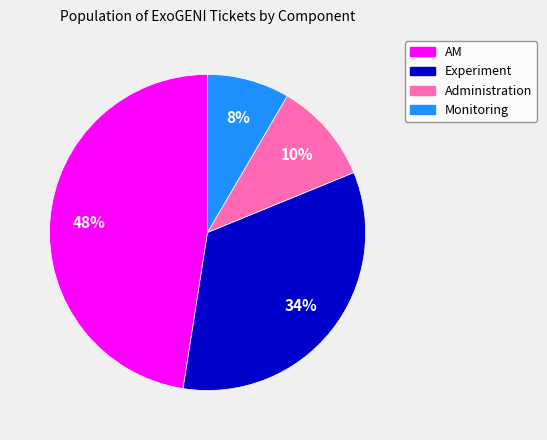

How many slices are in this pie chart?

4